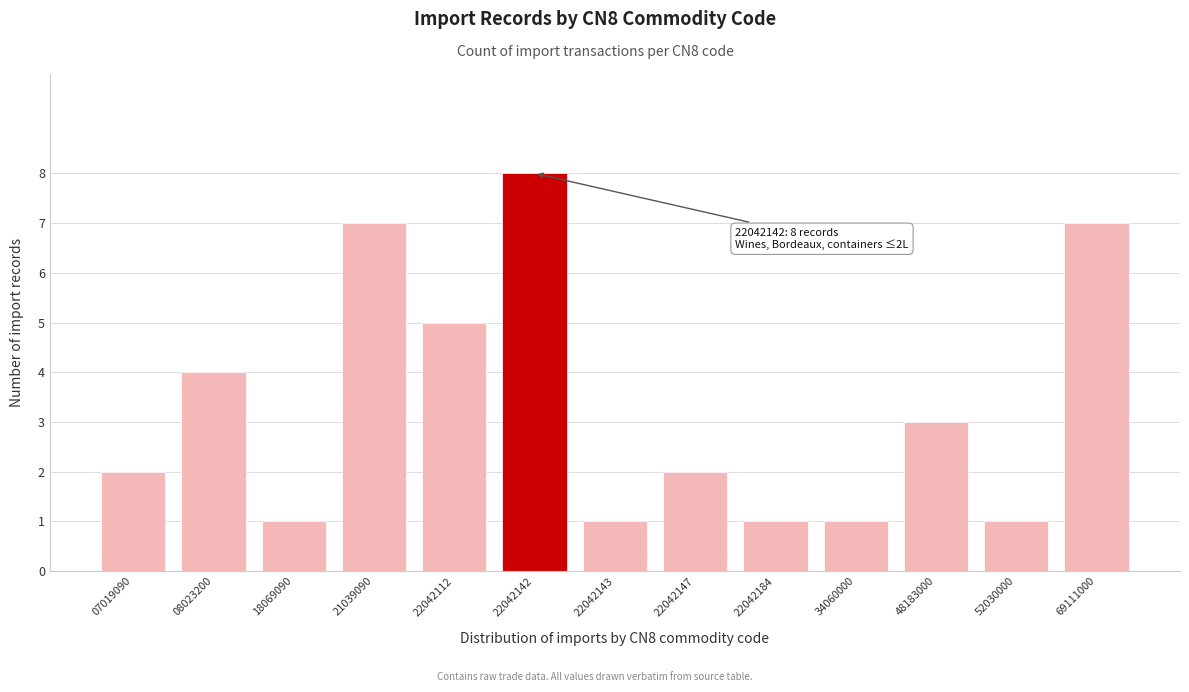

Reading left to right, what are all the values shown in this chart?

2	4	1	7	5	8	1	2	1	1	3	1	7